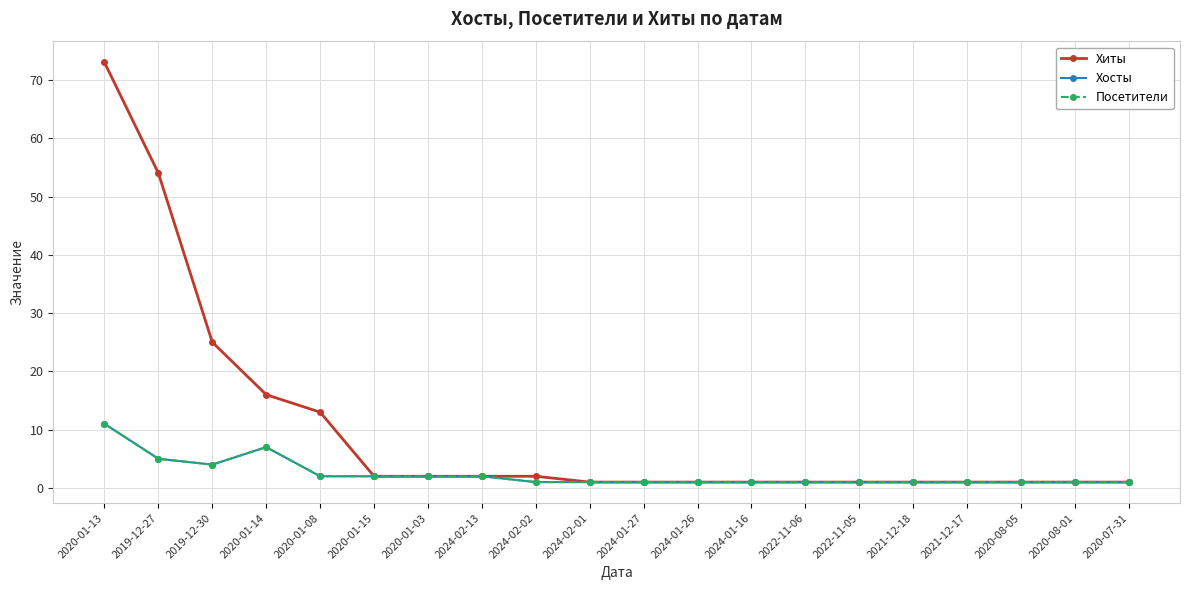

Is this an area chart (filled region under the line)?

No